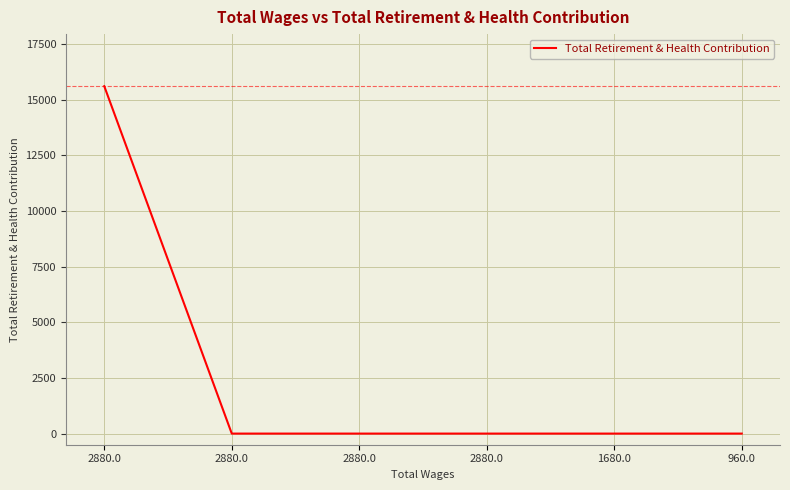

What is the label of the 6th point from the left?

960.0